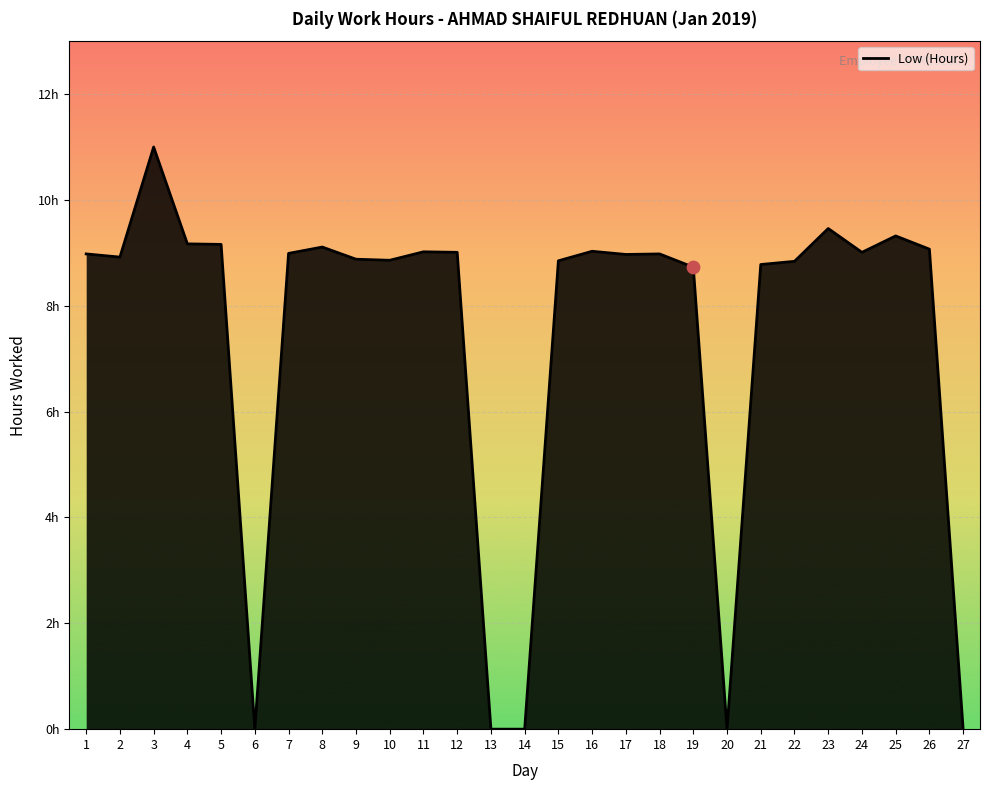

What is the ratio of the value at 15 to the value at 17?

1.0